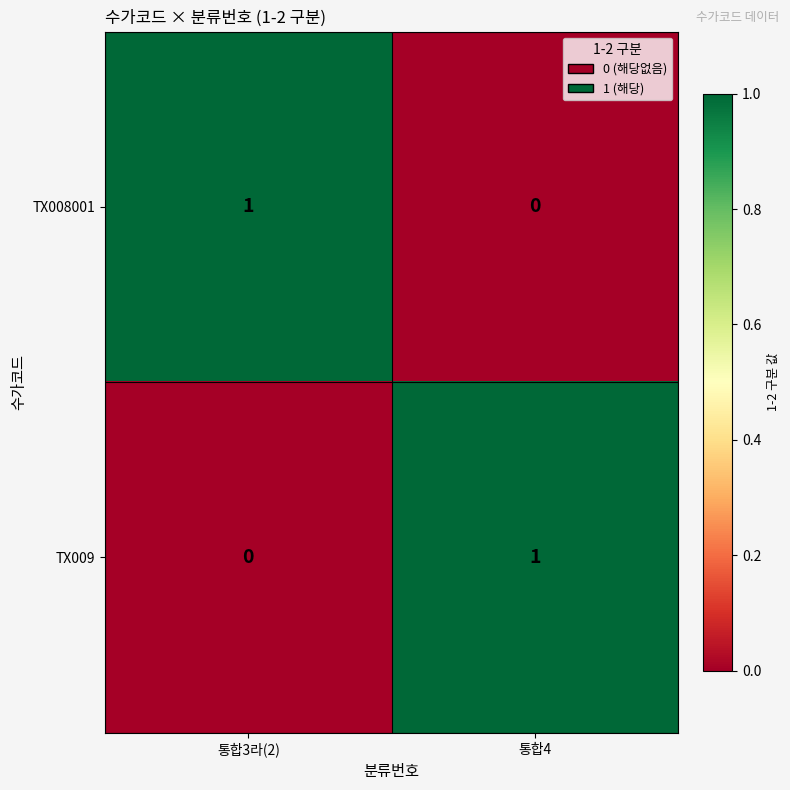

Where is TX009 nearest to the value 0?

통합3라(2)